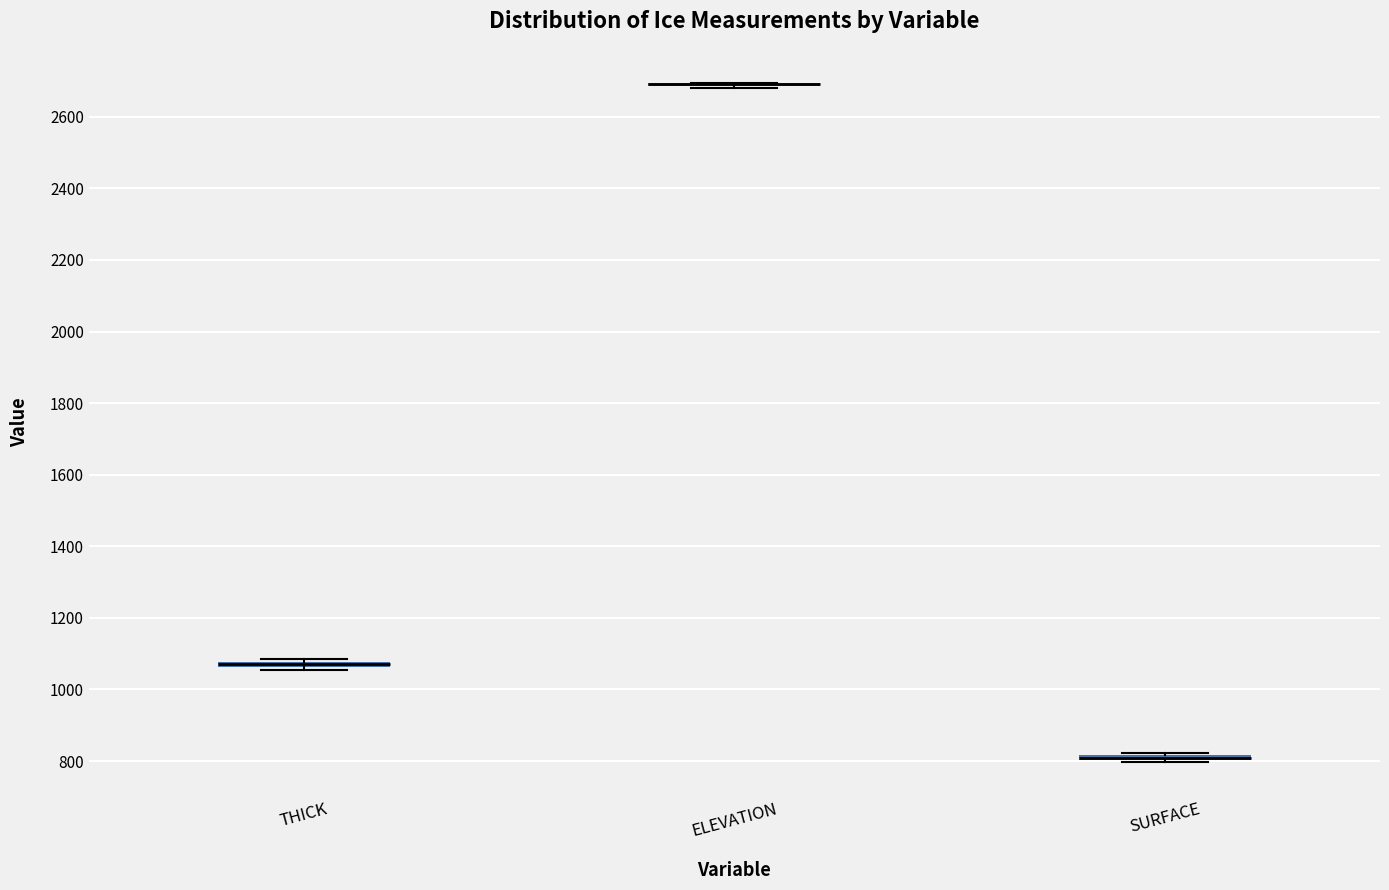

Where is the upper edge of the box for THICK on the y-axis? The values are not printed on the chart, so give them approximately, as read against the axis.

1080